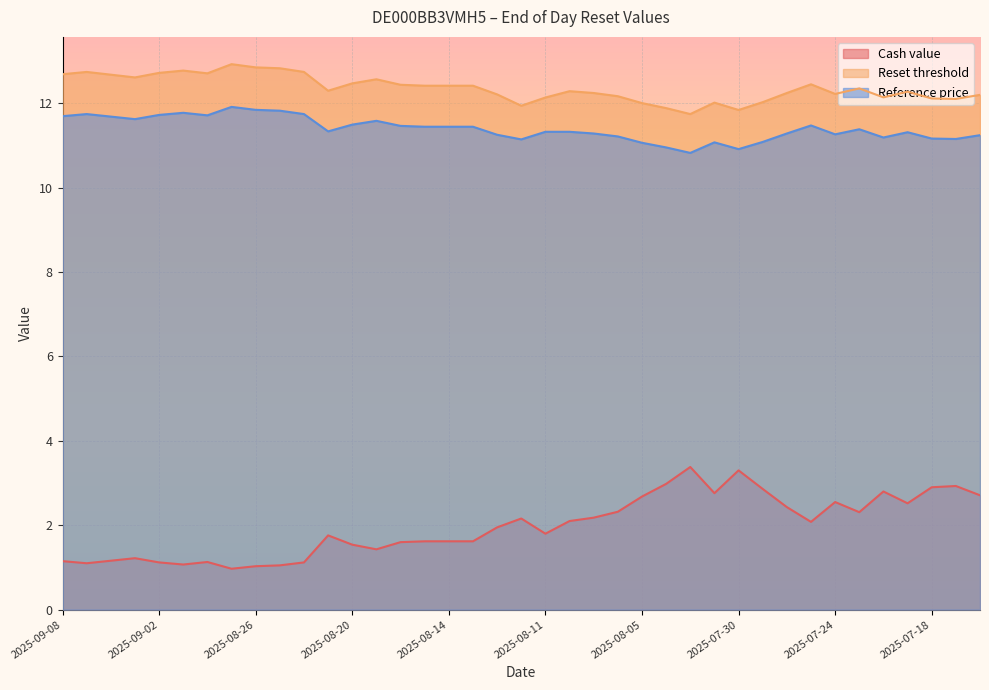

The Cash value series shows 3.1 at 2025-08-08. True or false?

False